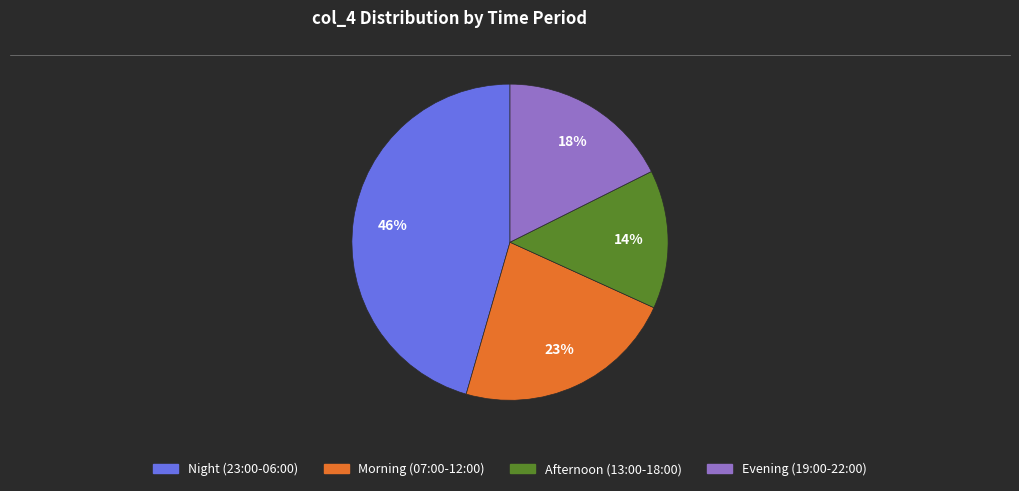

Is there any slice that represents more than half of the pie?

No